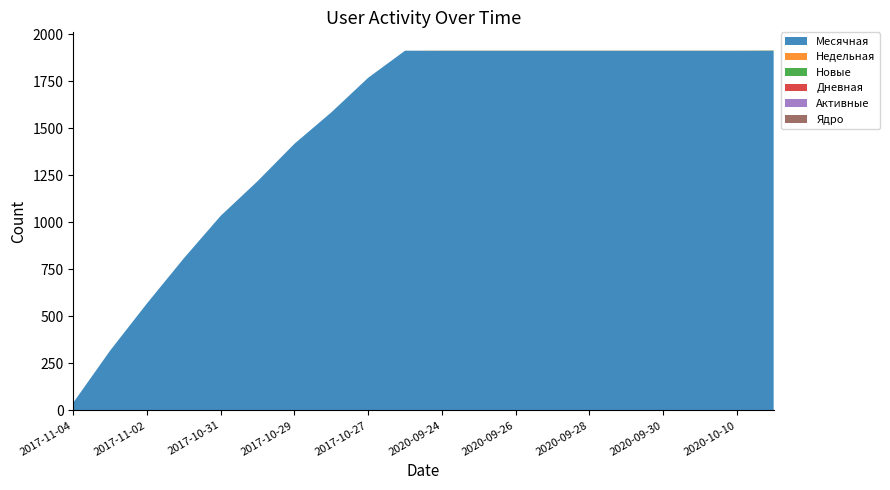

Reading left to right, extract all data points from this chart.

Месячная: 41	318	569	809	1035	1219	1418	1585	1769	1913	1913	1913	1913	1913	1913	1913	1913	1913	1913	1913
Недельная: 0	0	0	0	0	0	0	0	0	0	1	1	1	1	1	1	1	1	1	1
Новые: 0	0	0	0	0	0	0	0	0	0	0	0	0	0	0	0	0	0	0	1
Дневная: 0	0	0	0	0	0	0	0	0	0	0	0	0	0	0	0	0	0	0	0
Активные: 0	0	0	0	0	0	0	0	0	0	0	0	0	0	0	0	0	0	0	0
Ядро: 0	0	0	0	0	0	0	0	0	0	0	0	0	0	0	0	0	0	0	0